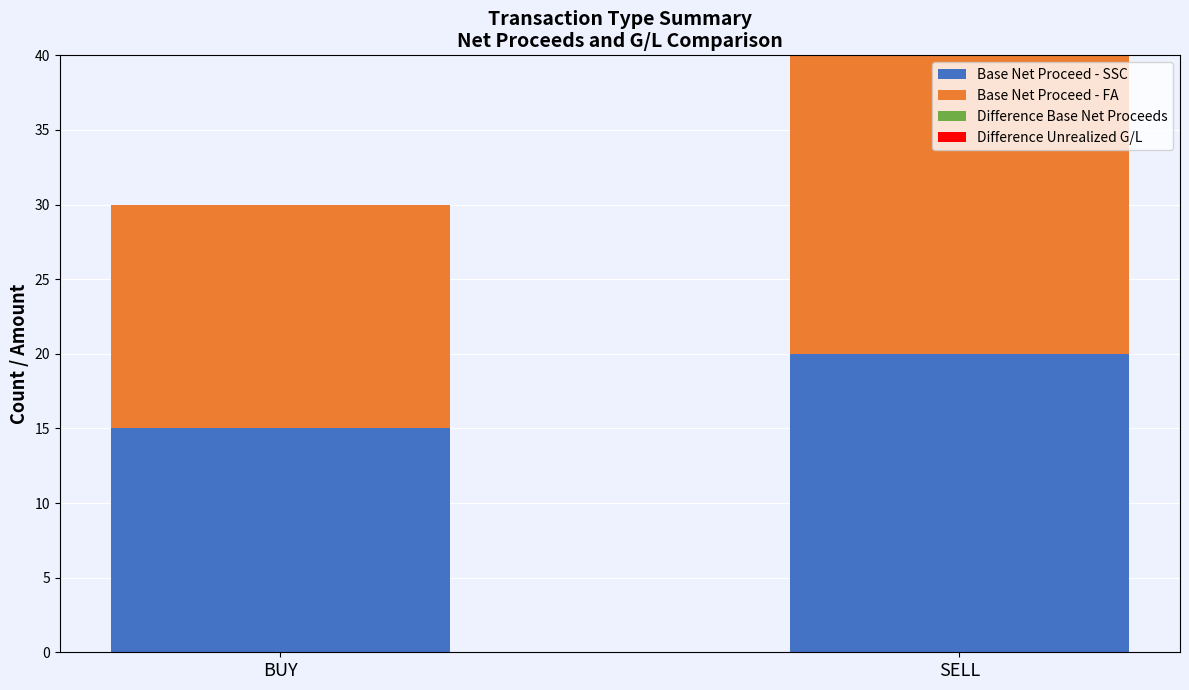

What is the minimum value for Base Net Proceed - SSC?

15